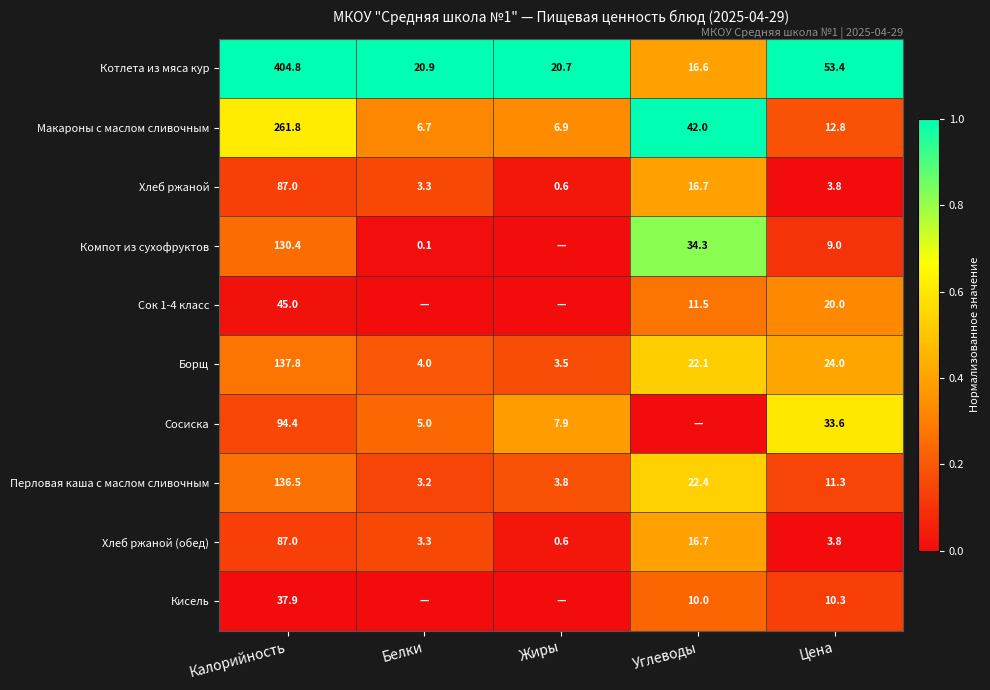

The value of Хлеб ржаной (обед) at Углеводы is 16.7. True or false?

True